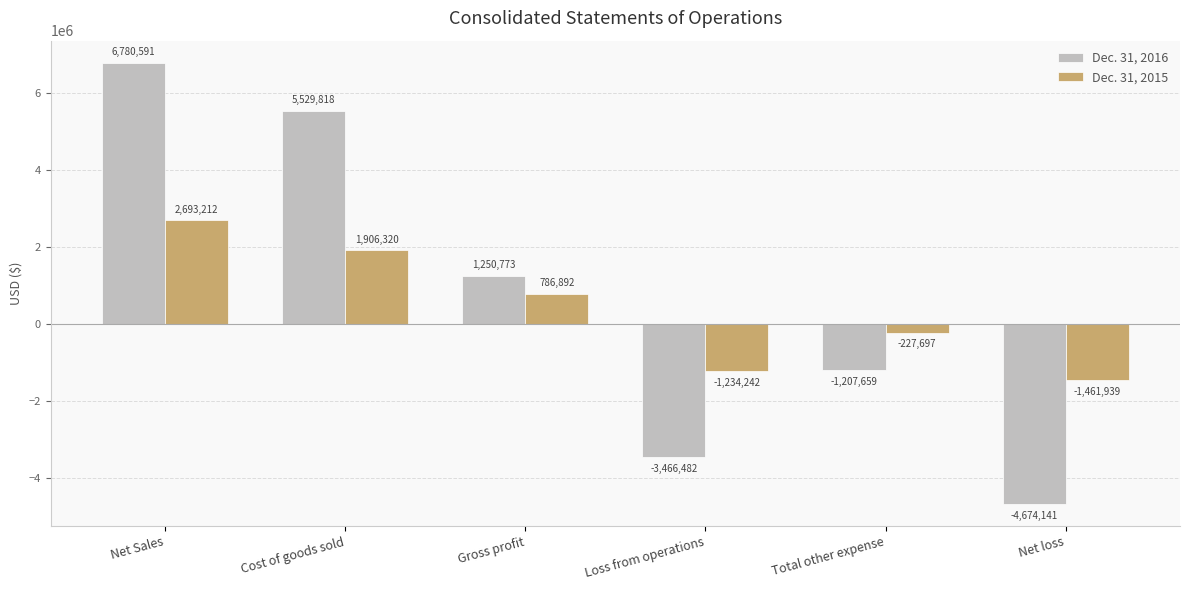

The value of Dec. 31, 2015 at Net loss is -379632. True or false?

False